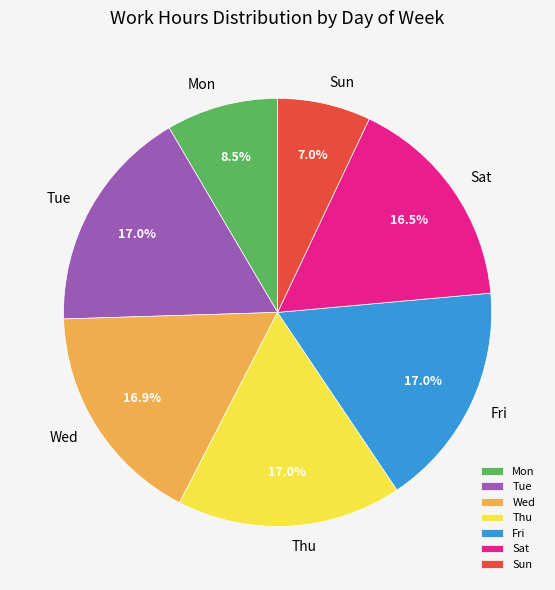

Does Fri represent more than half of the total?

No